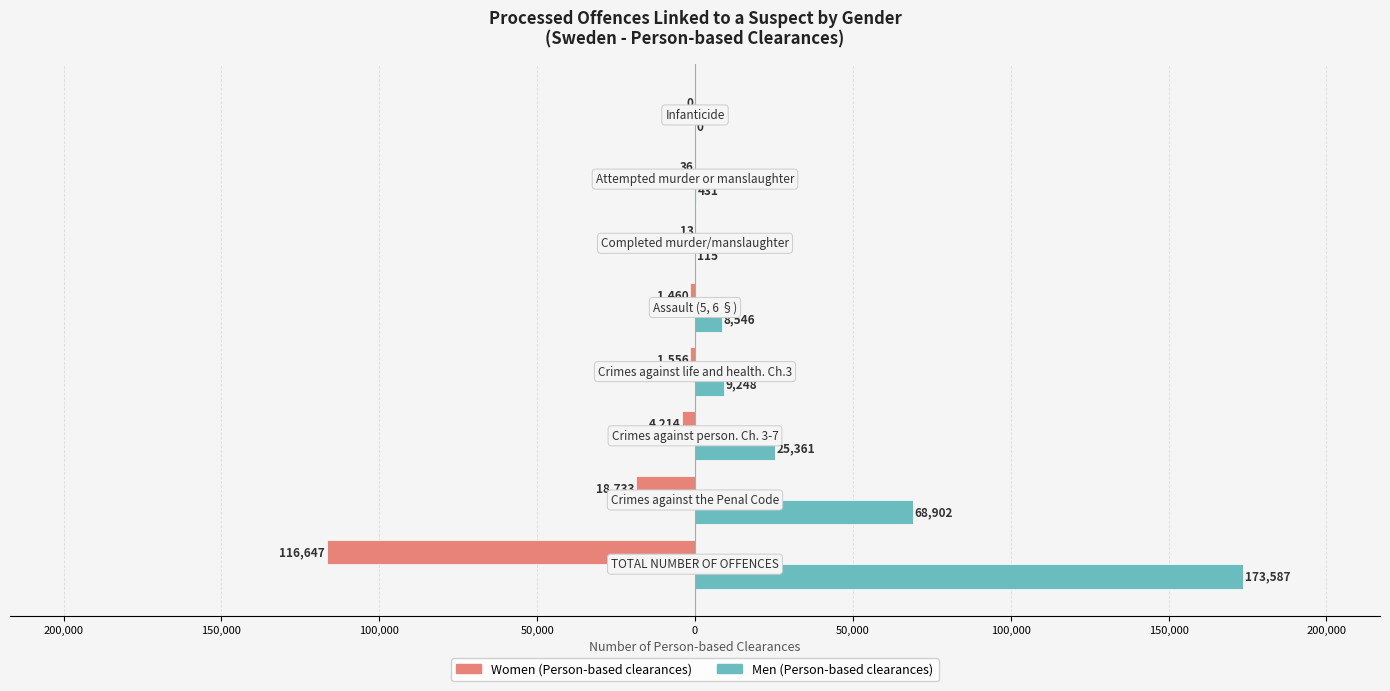

Reading left to right, list all the values displayed in this chart.

Women (Person-based clearances): -116647	-18733	-4214	-1556	-1460	-13	-36	0
Men (Person-based clearances): 173587	68902	25361	9248	8546	115	431	0